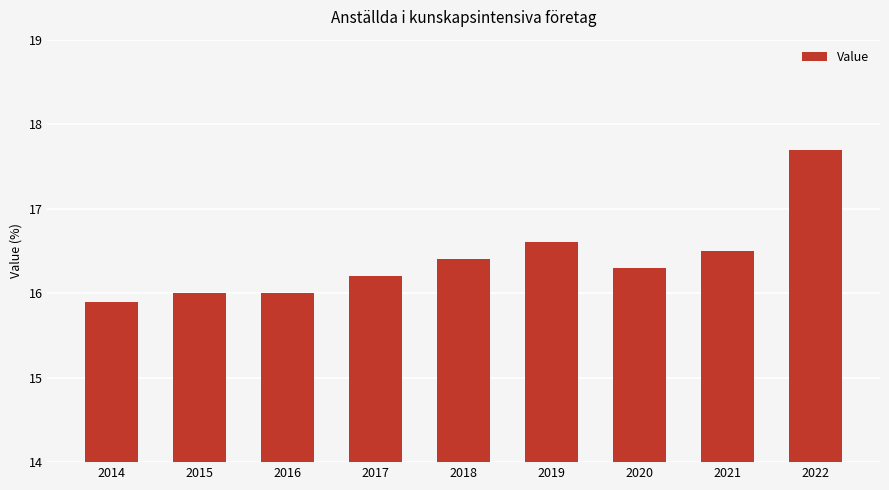

How many categories are shown in the chart?

9